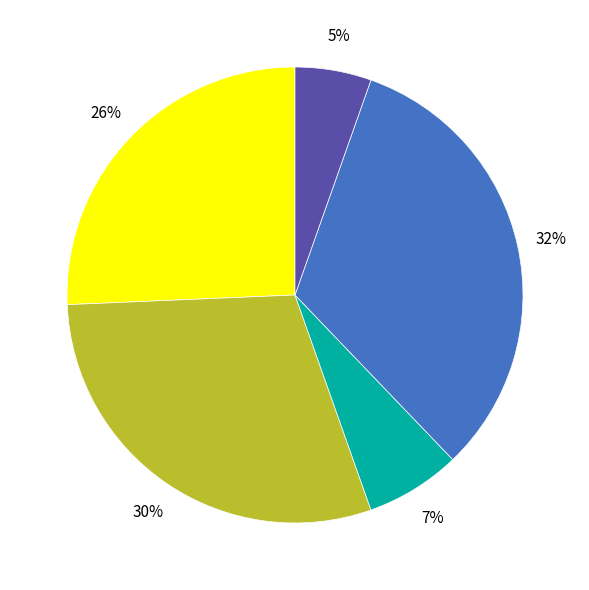

To the nearest percent, what is the difference between the largest and smallest slice percentages?

27%